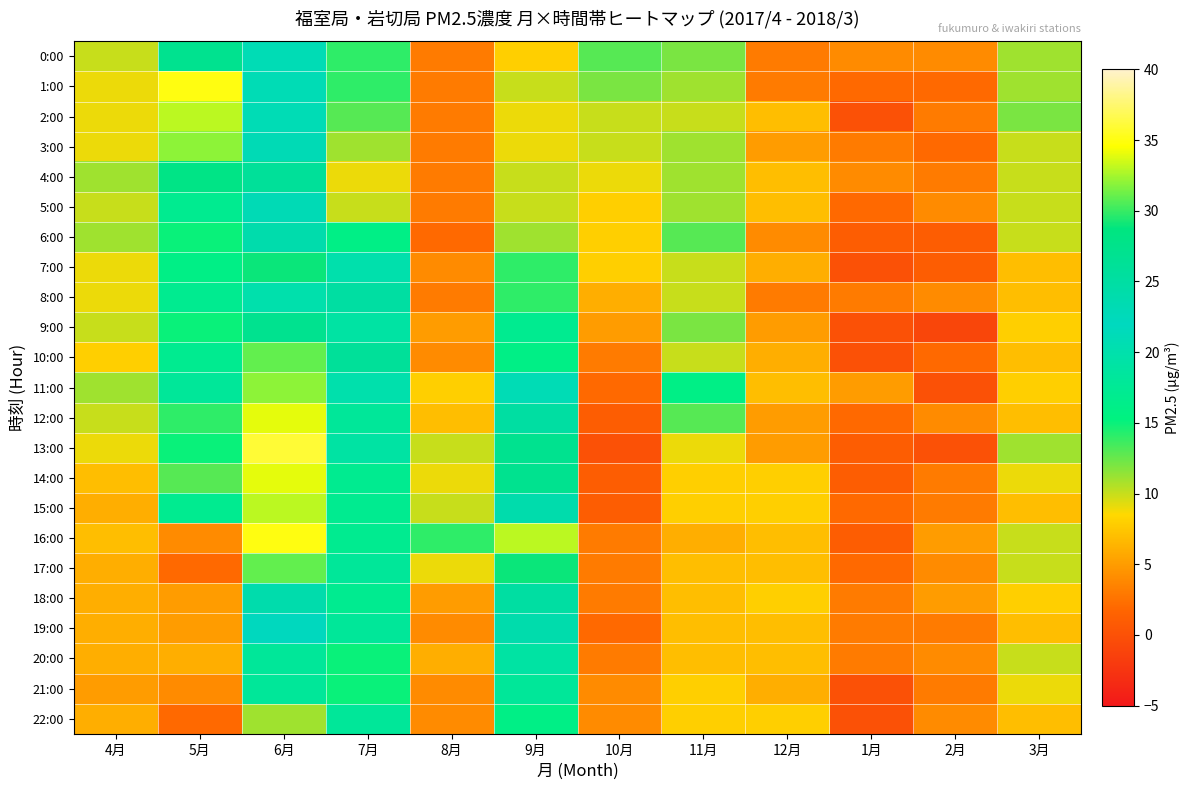

What is the minimum value shown in the chart?

-1